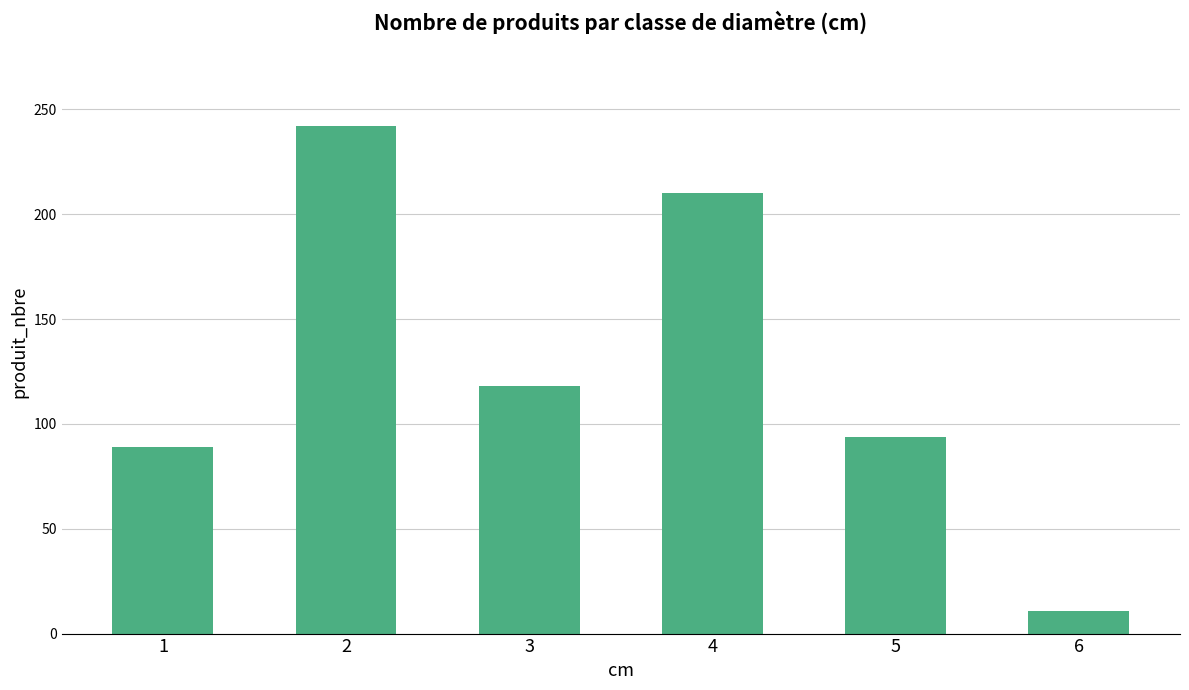

Does the chart contain any negative values?

No